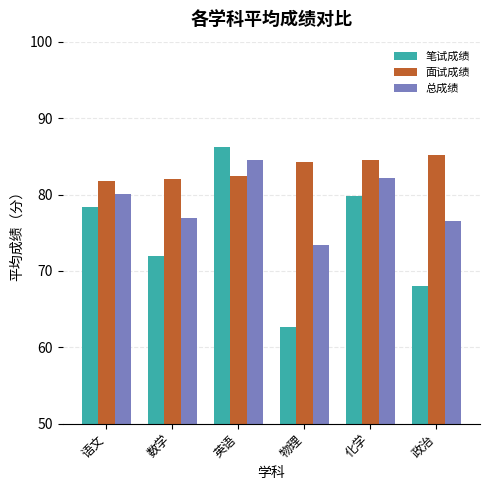

Read the 笔试成绩 value at 数学.

71.9